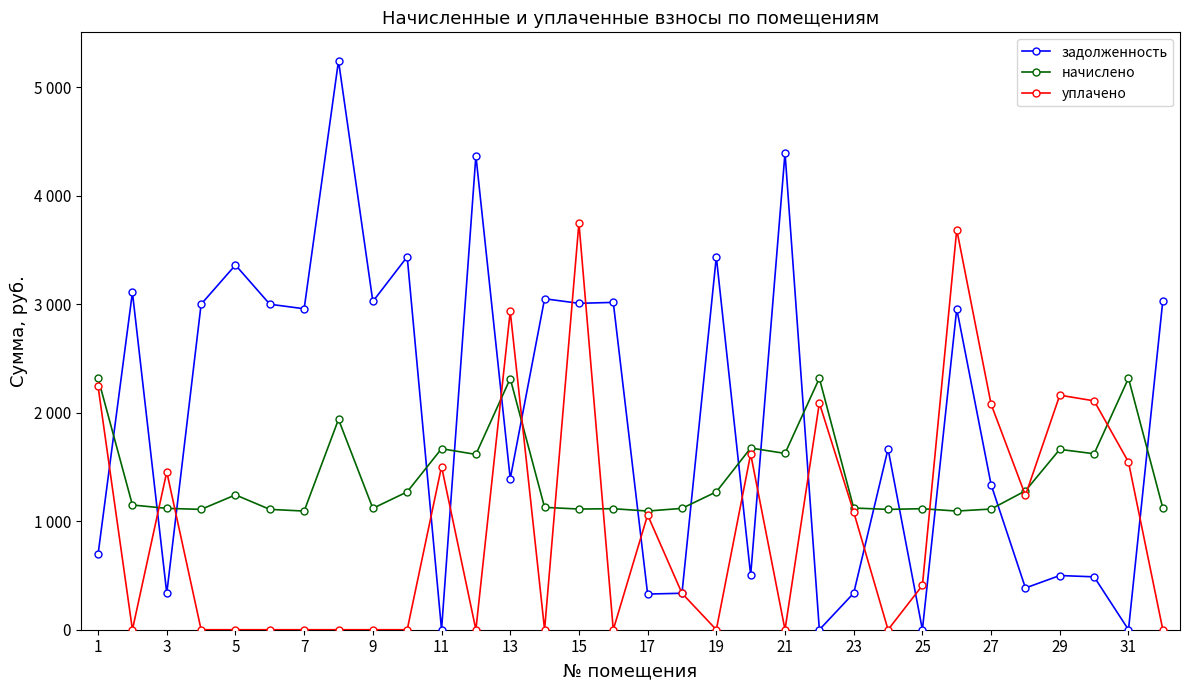

What is the difference between the maximum and minimum values in the задолженность series?

5245.4